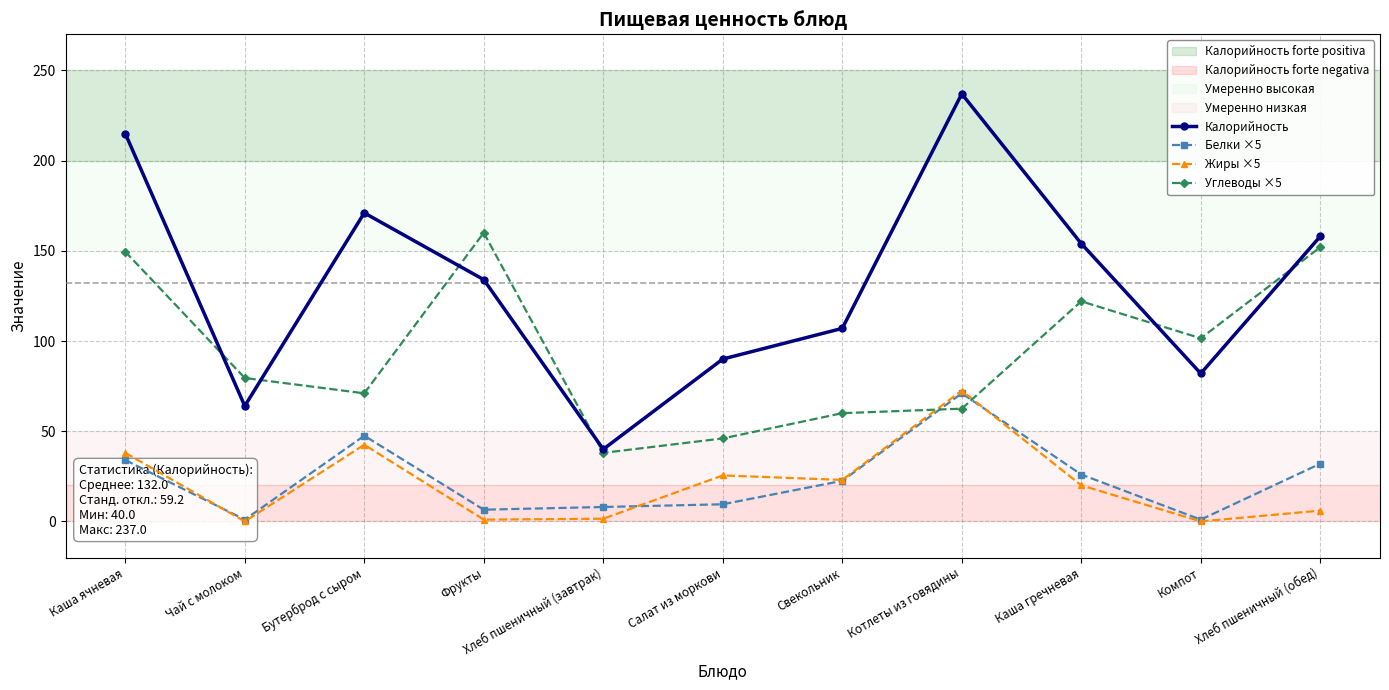

What is the sum of the Калорийность values at Котлеты из говядины and Бутерброд с сыром?

408.0